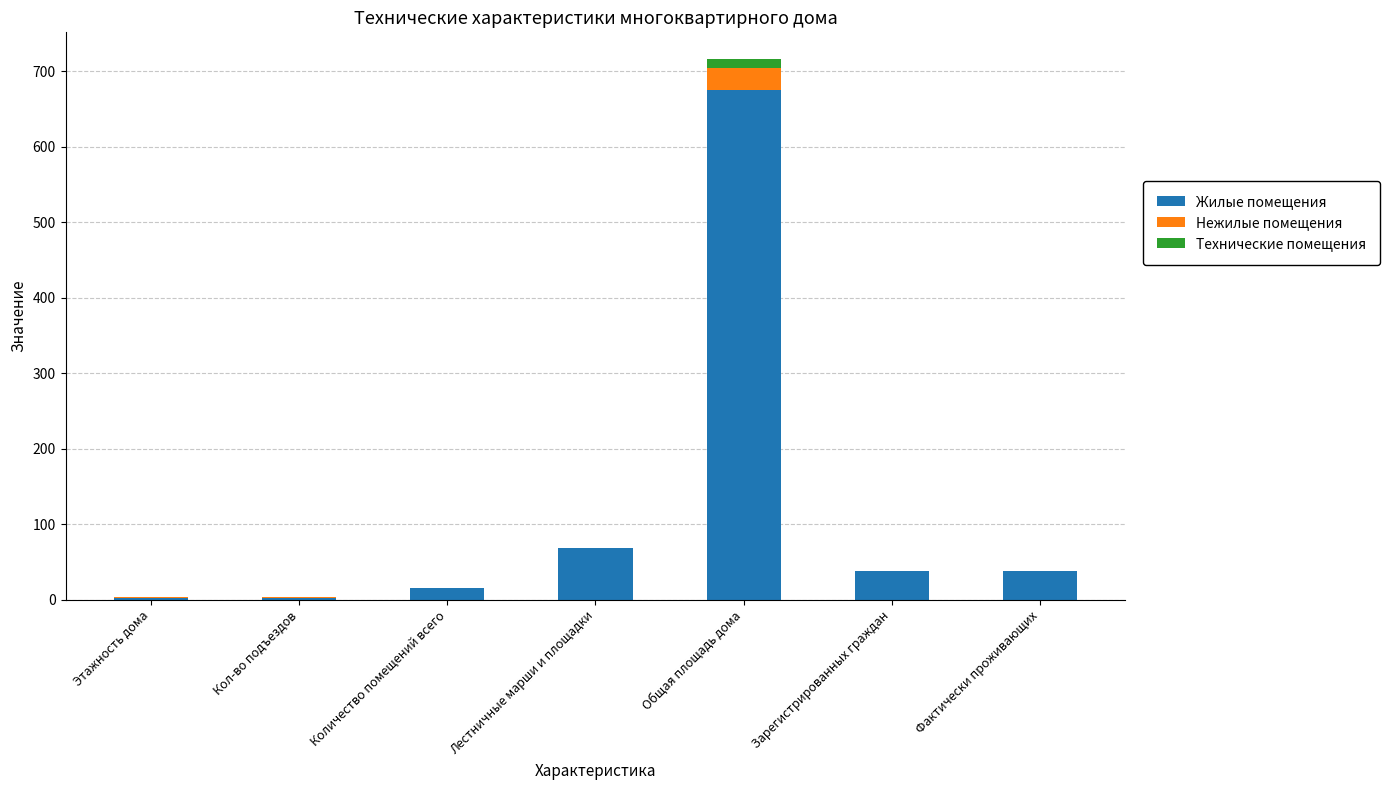

What is the highest value of the Жилые помещения series?

675.8